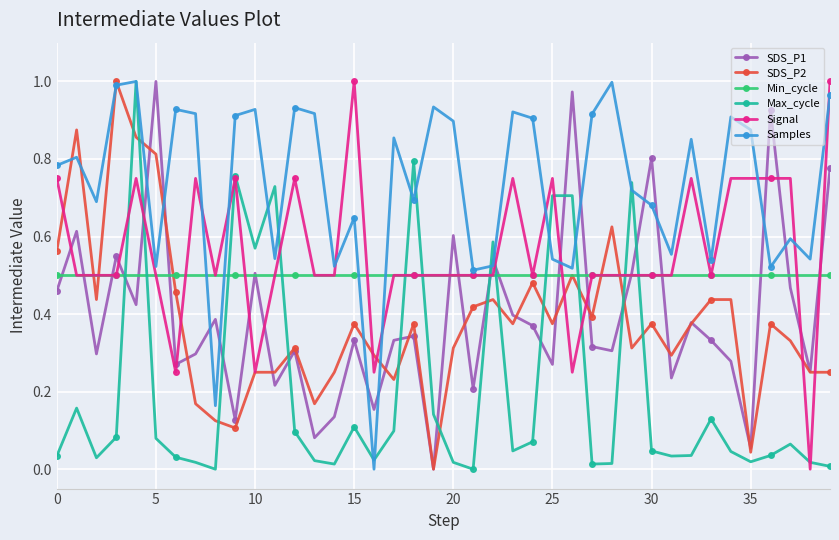

Count the number of data series in this chart.

6